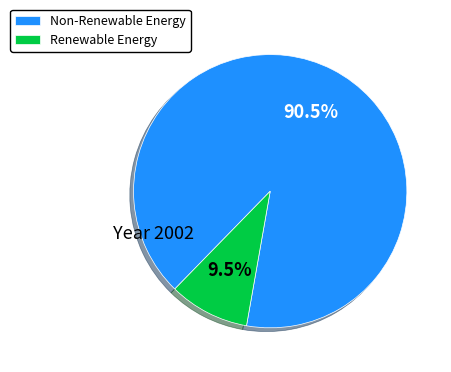

Between Non-Renewable Energy and Renewable Energy, which is larger?

Non-Renewable Energy